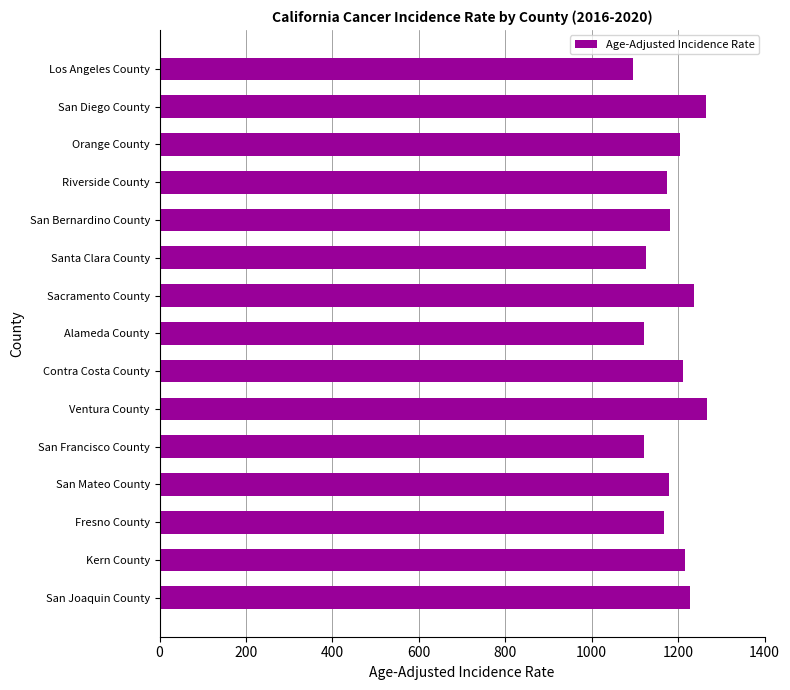

What is the label of the 1st bar from the bottom?

San Joaquin County